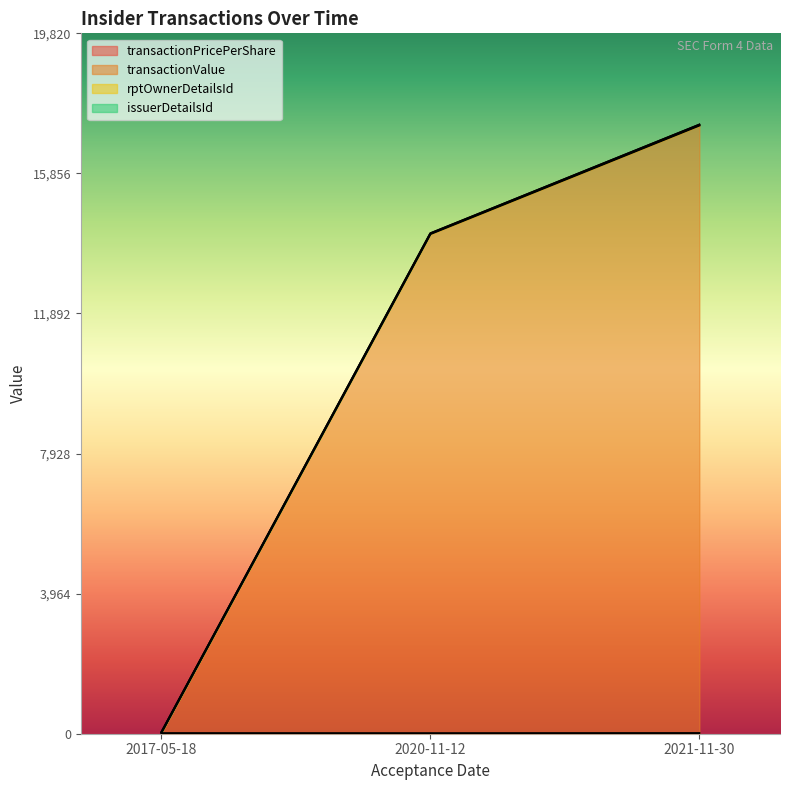

At which category is the sum across all series the highest?

2021-11-30